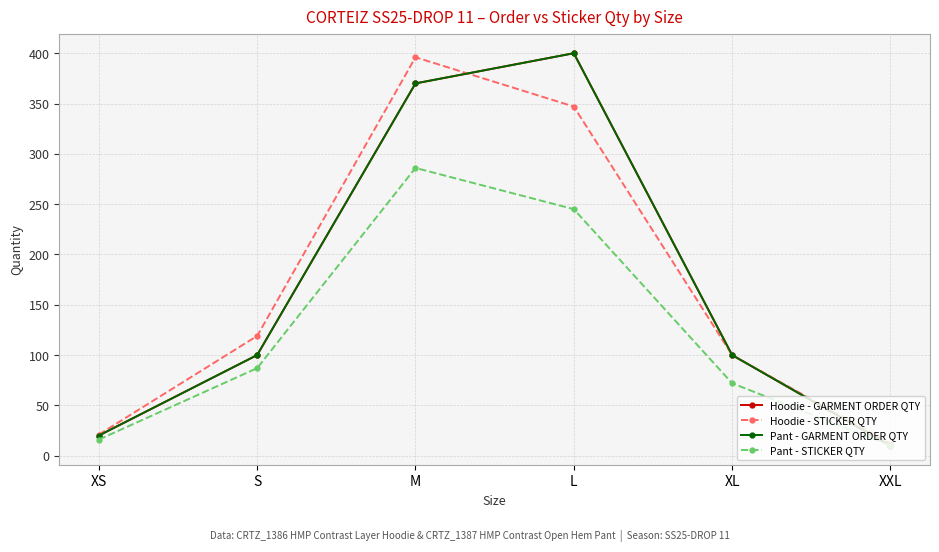

Which series ends up on top after the final intersection of Hoodie - STICKER QTY and Pant - GARMENT ORDER QTY?

Pant - GARMENT ORDER QTY